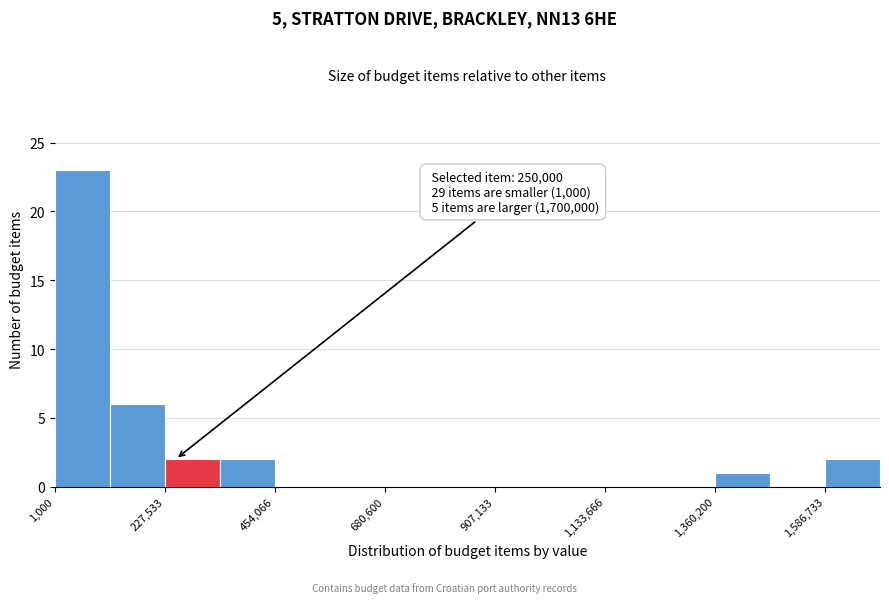

Around what value on the x-axis is the tallest bar? Give the approximate position of its centre, as read against the axis.

50000